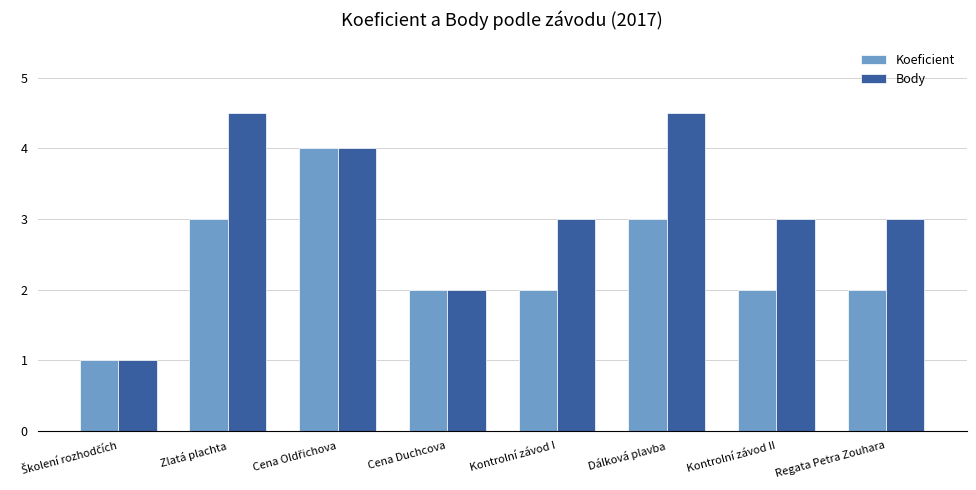

Between Zlatá plachta and Cena Duchcova, which series saw the biggest shift?

Body